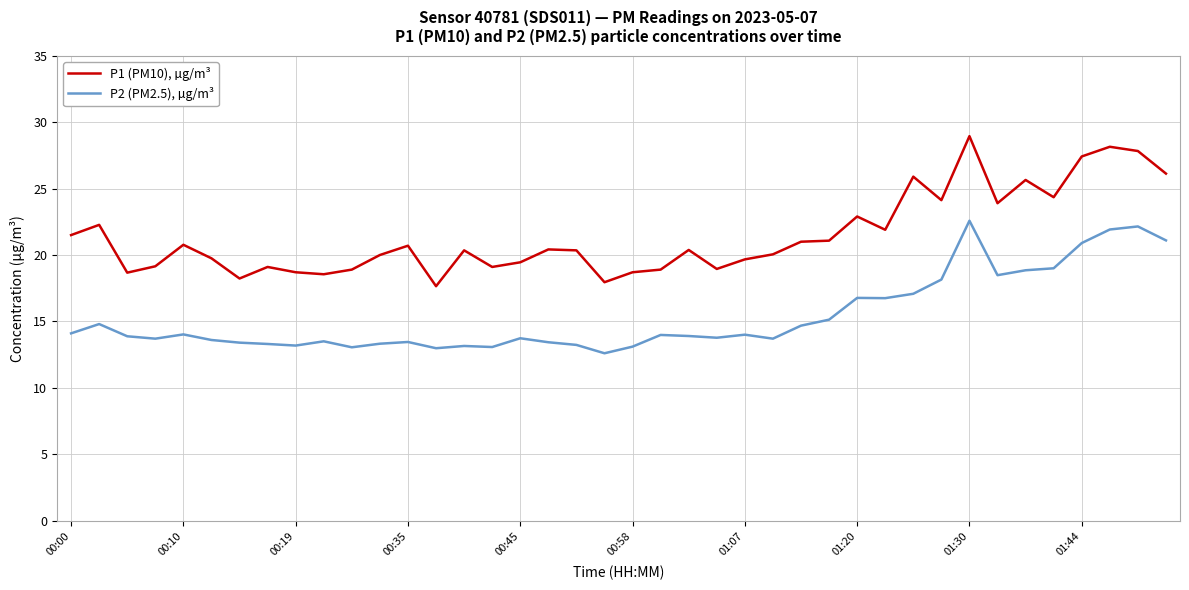

True or false: P2 (PM2.5), µg/m³ and P1 (PM10), µg/m³ intersect in this chart.

False